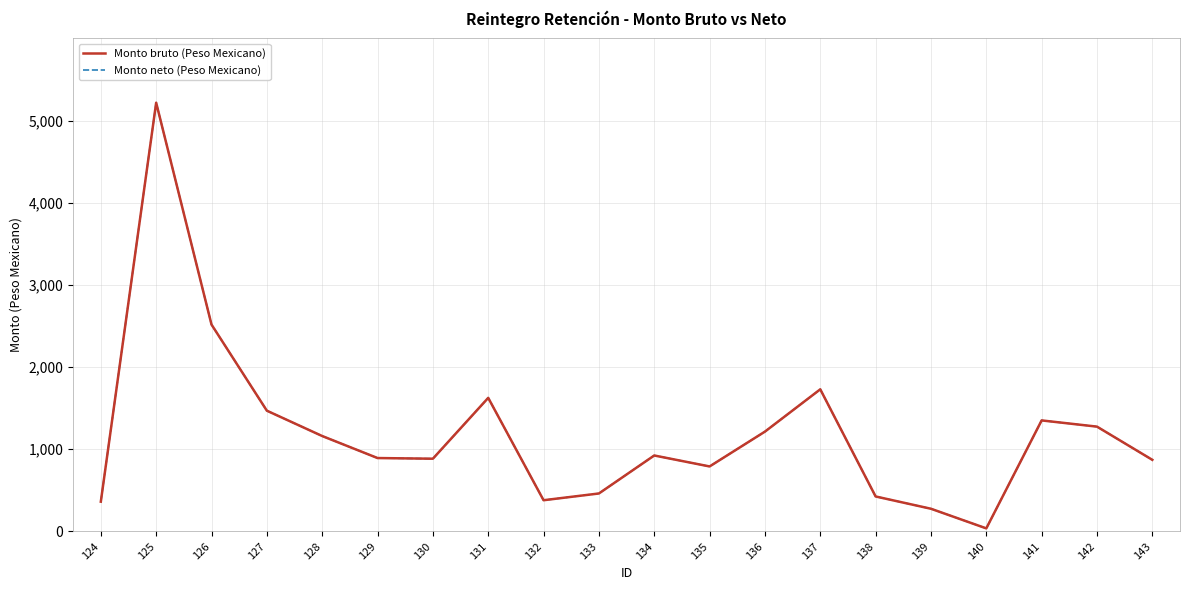

What is the sum of the Monto bruto (Peso Mexicano) values at 127 and 136?

2684.5